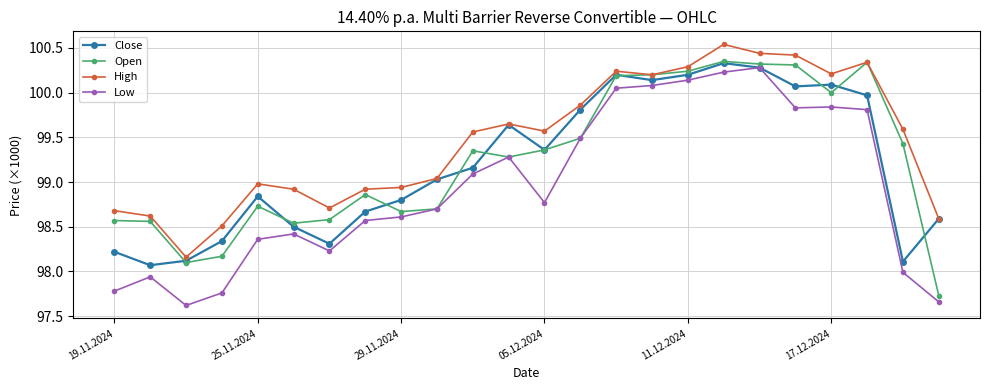

What are all the series names shown in the legend?

Close, Open, High, Low